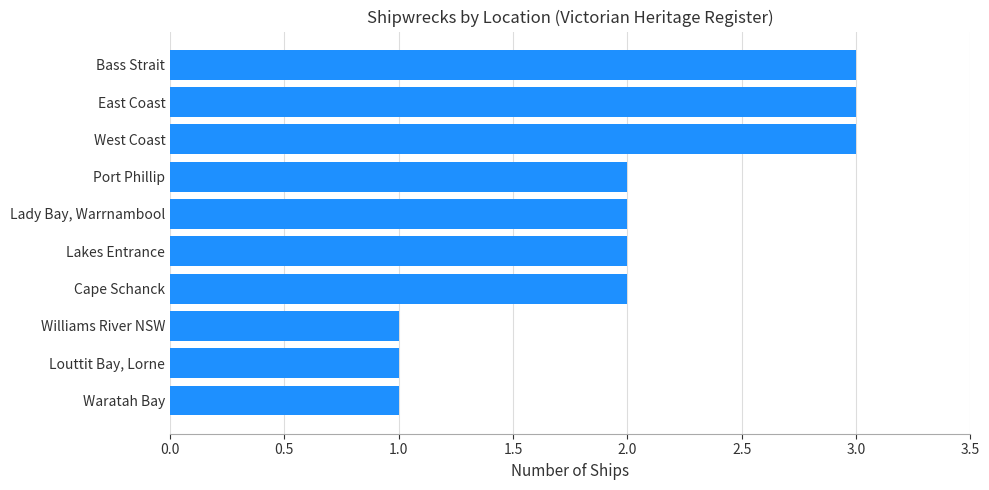

What is the greatest value displayed?

3